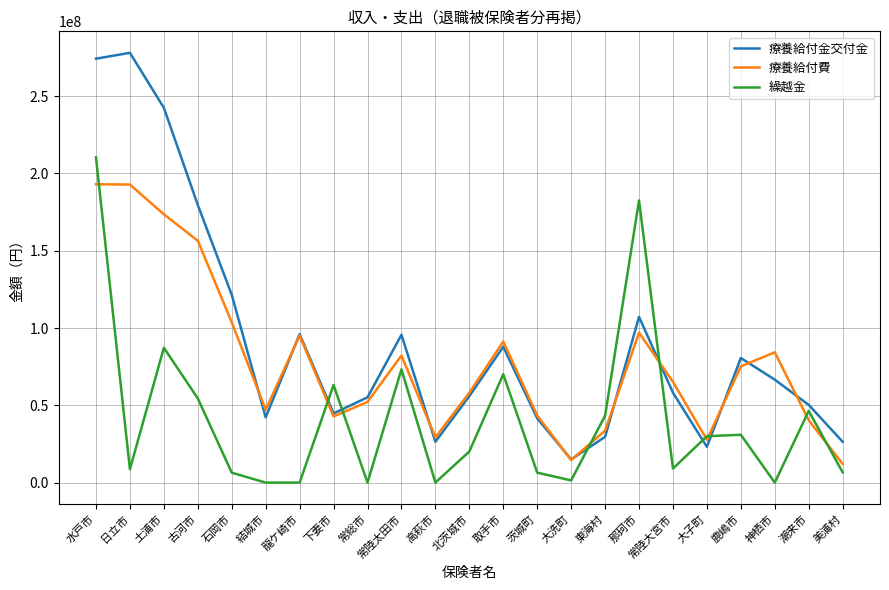

True or false: 療養給付費 has a value of 40313185 at 潮来市.

True